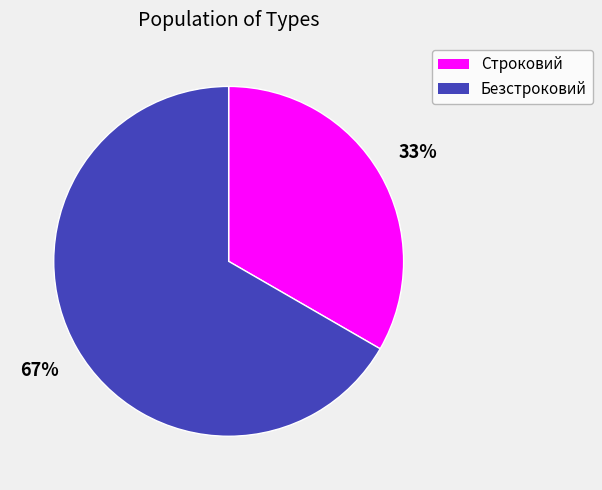

What is the majority slice?

Безстроковий